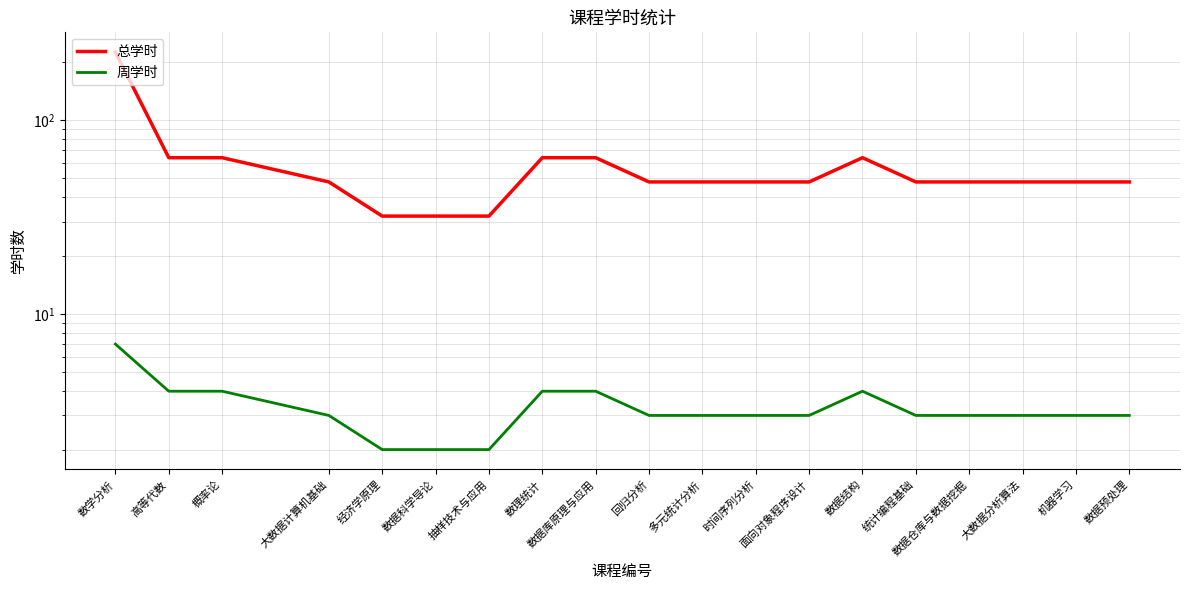

What is the label of the 9th point from the right?

多元统计分析